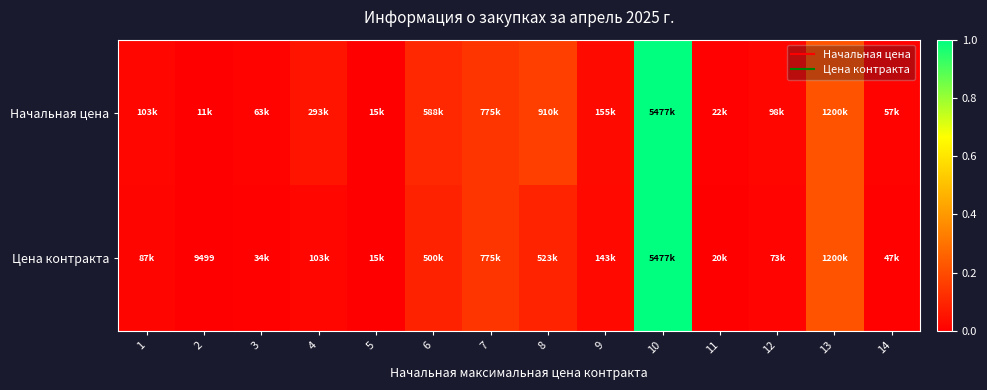

The Начальная цена series shows 0.0 at 14. True or false?

False